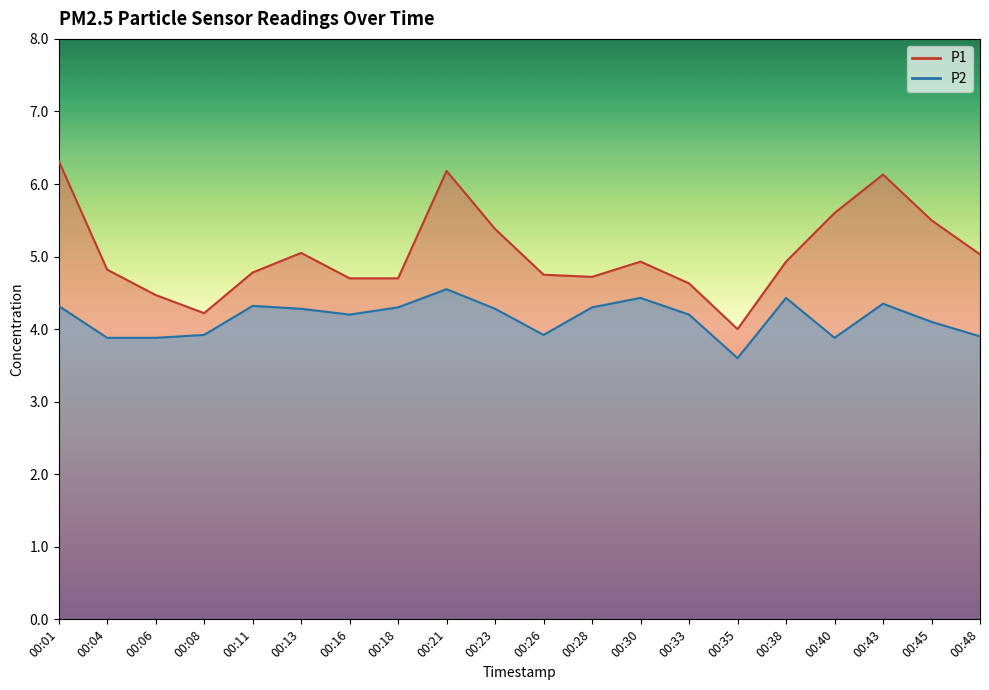

At which label does P2 first exceed 4?

00:01